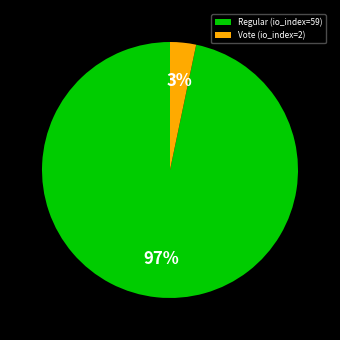

How many slices are in this pie chart?

2